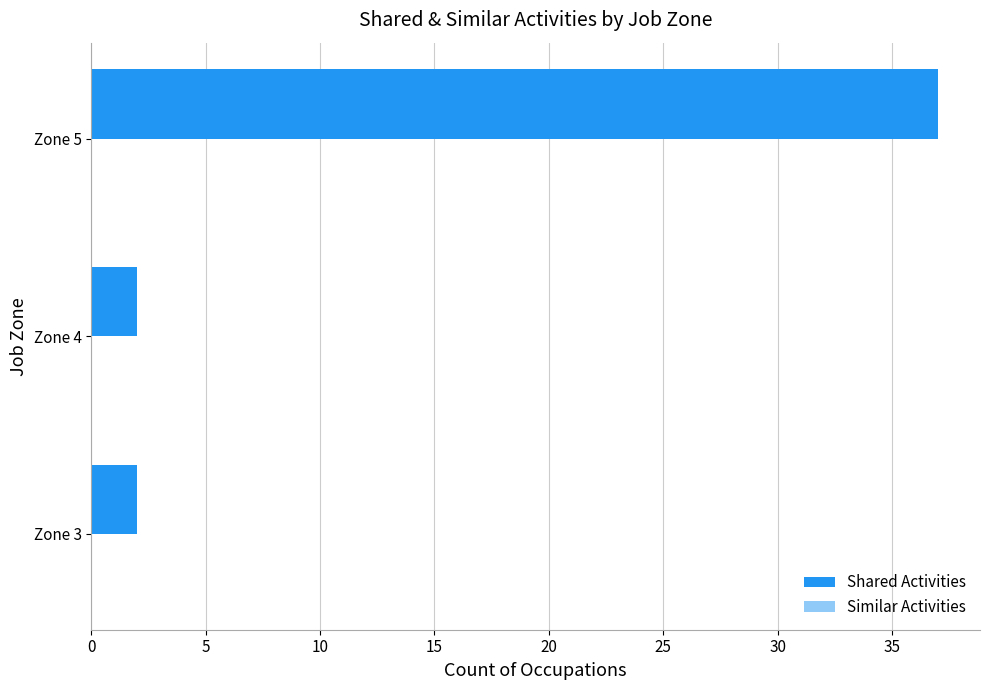

Reading bottom to top, transcribe all the data shown in this chart.

Zone 3=2	Zone 4=2	Zone 5=37